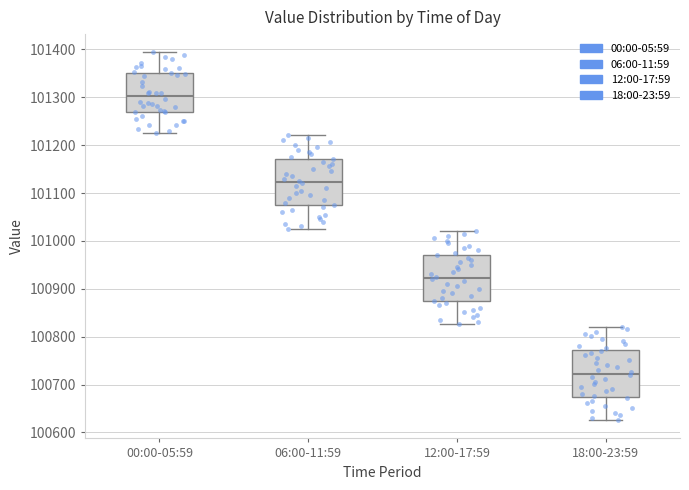

Which box has the highest median line?

00:00-05:59